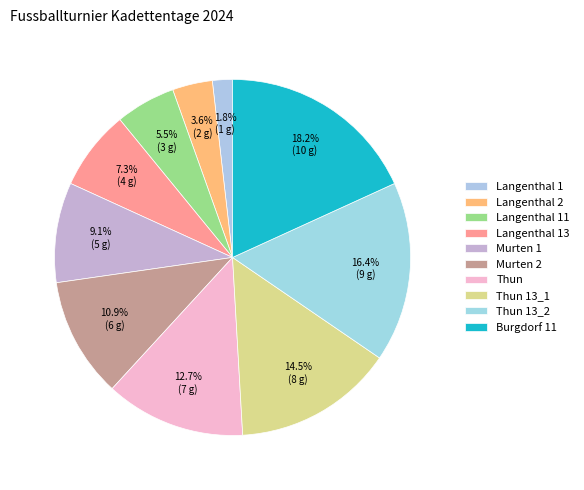

Which has a higher value, Murten 1 or Burgdorf 11?

Burgdorf 11